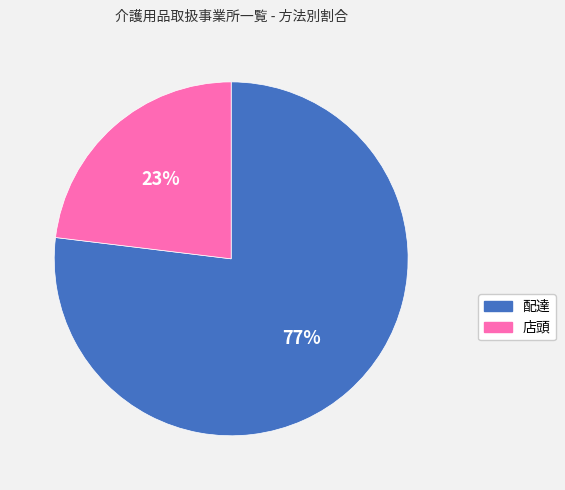

To the nearest percent, what is the average slice percentage?

50%